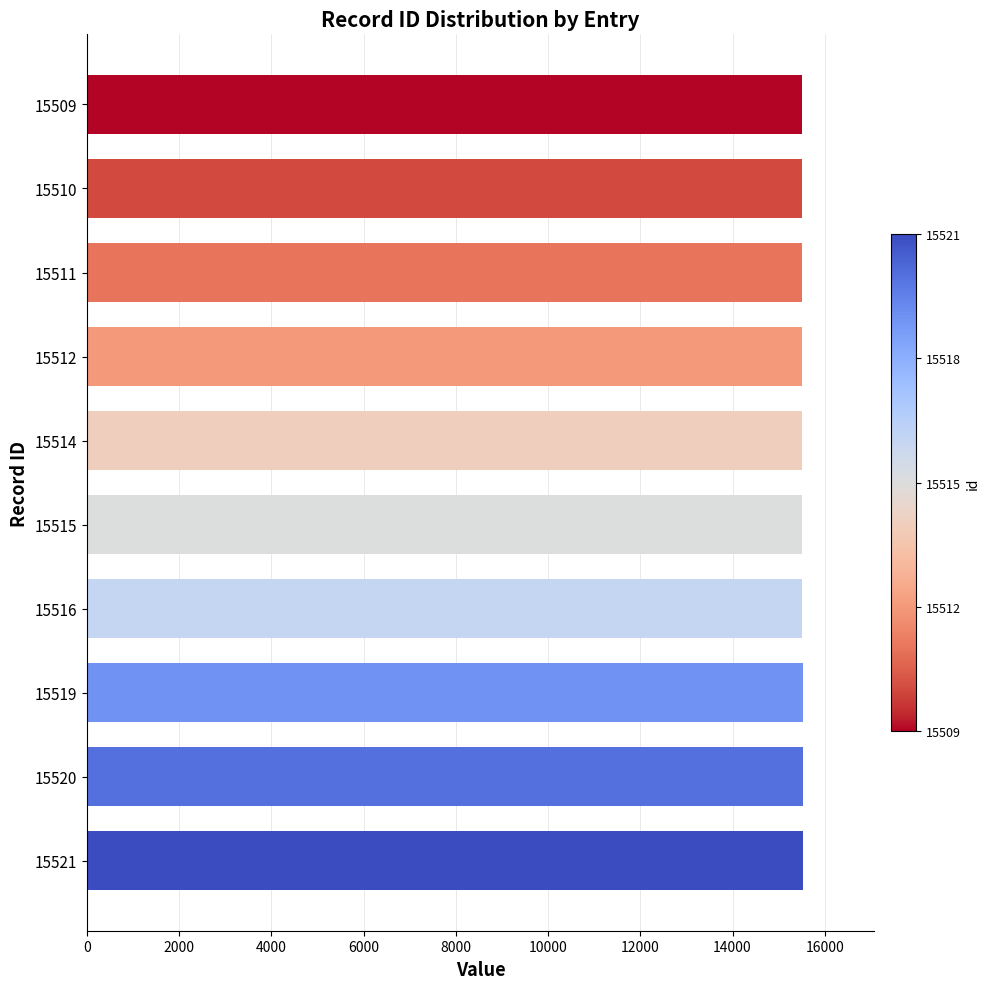

The value at 15512 is 27306. True or false?

False